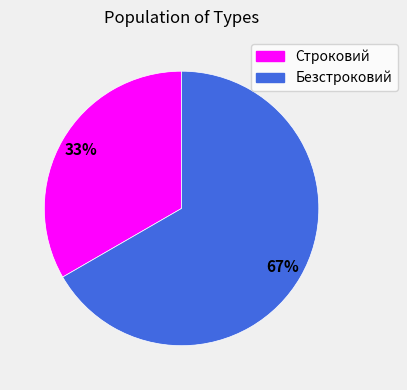

Is it true that Строковий is 41% of the pie?

False